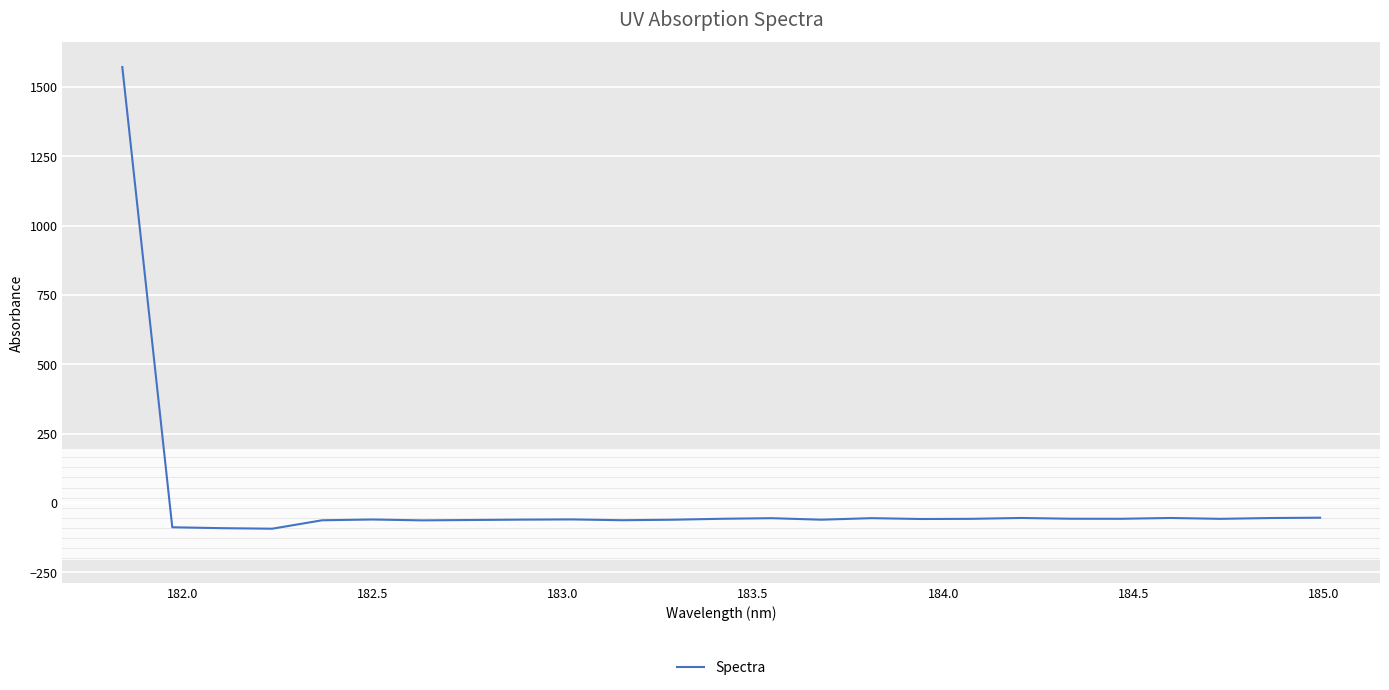

What is the difference between the maximum and minimum values?

1664.5